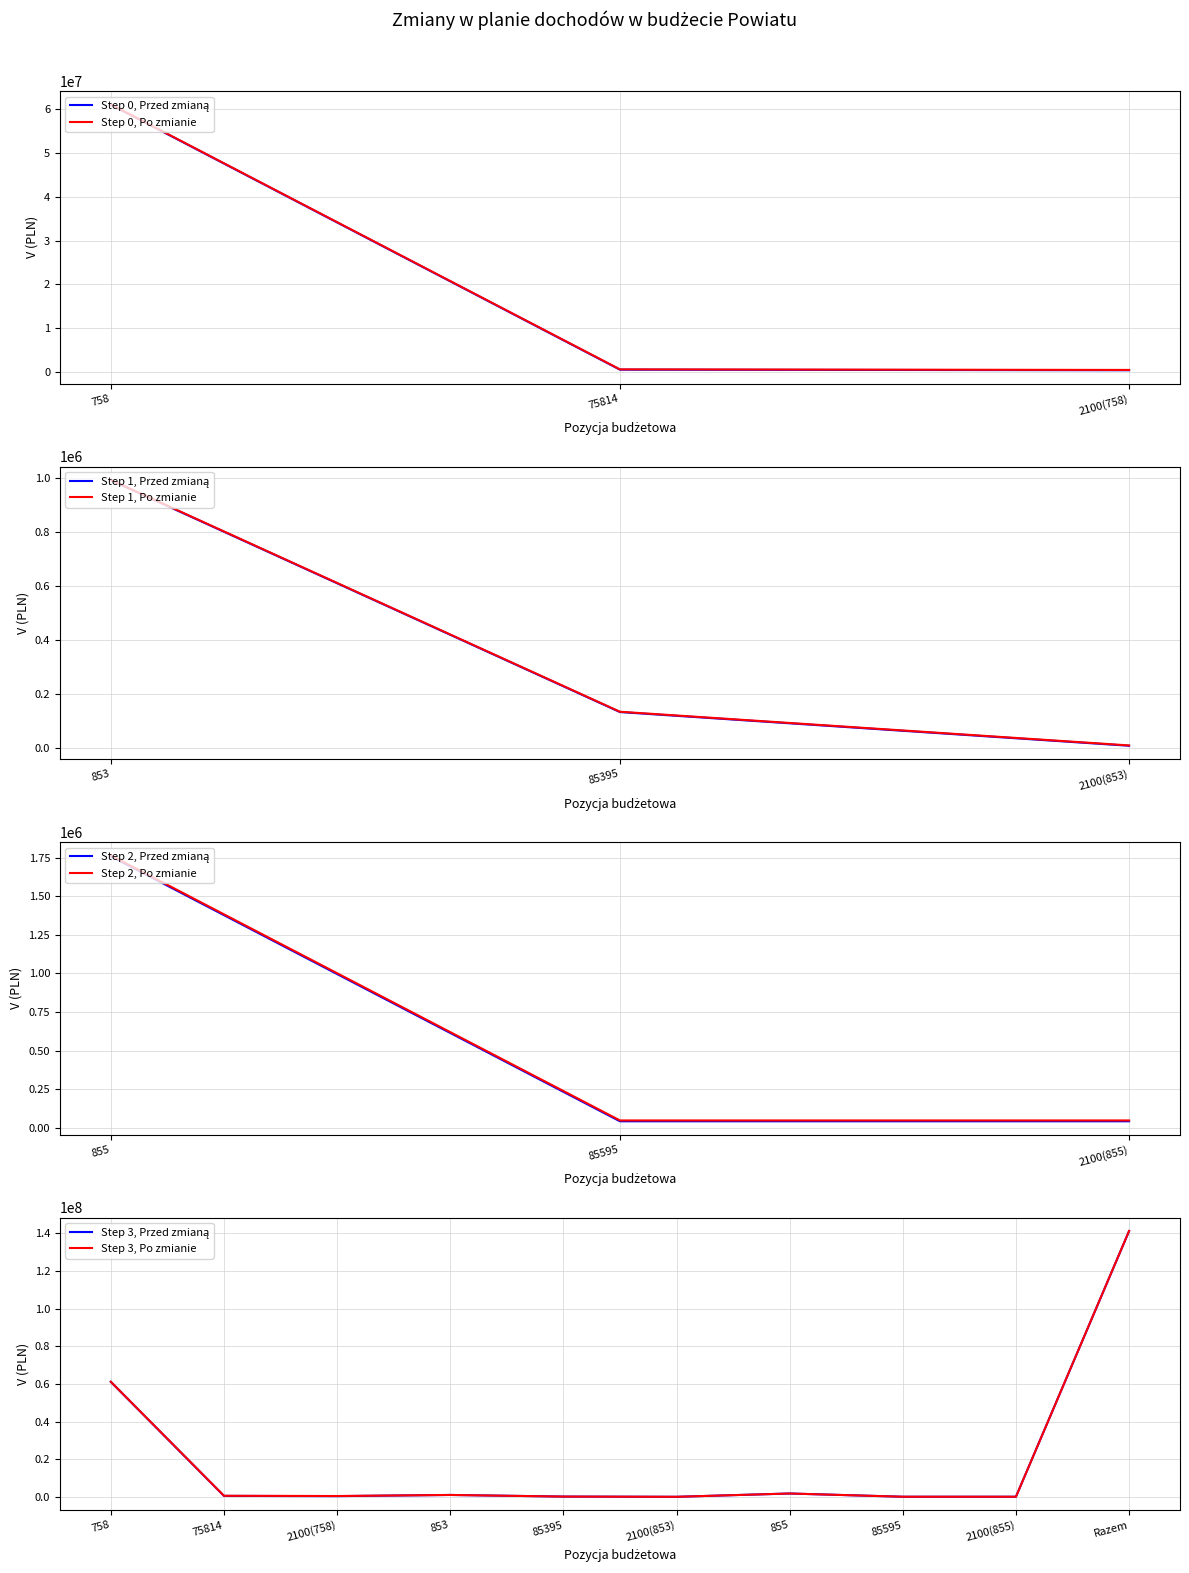

Is it true that Po zmianie equals 692061.3 at 855?

False